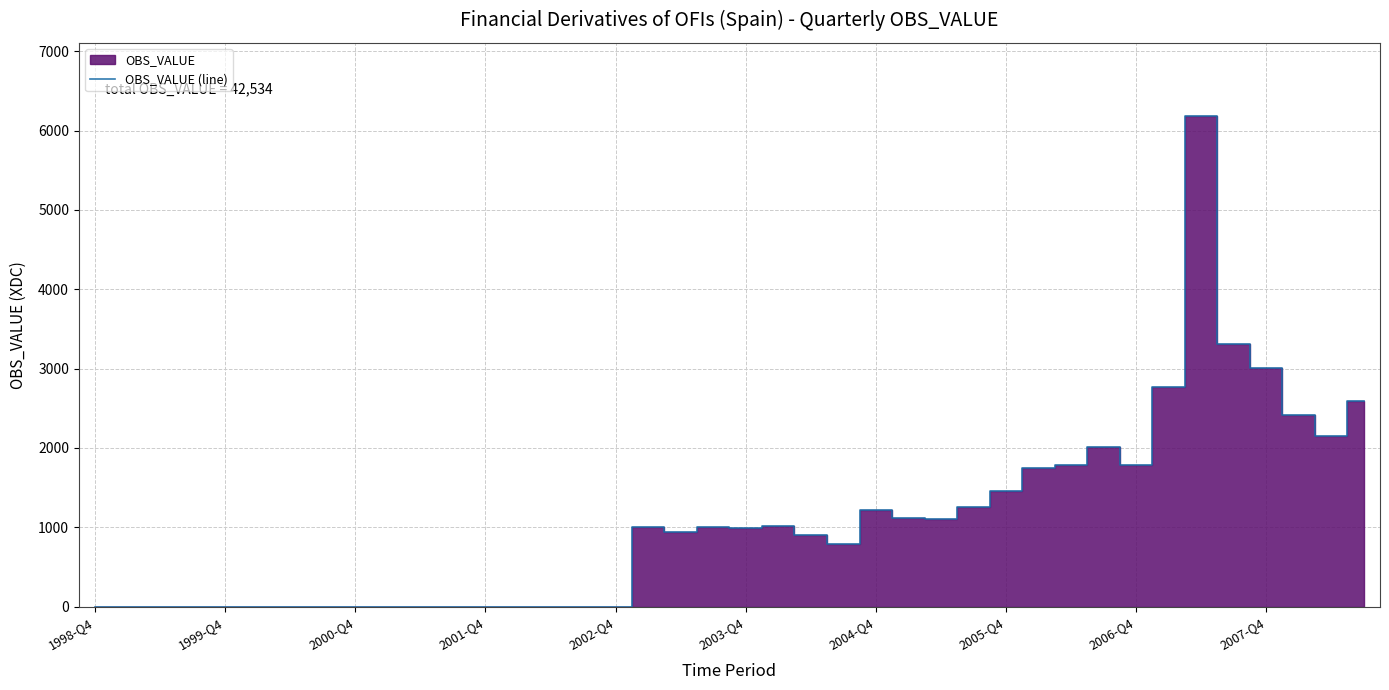

The value at 27 is 2256. True or false?

False